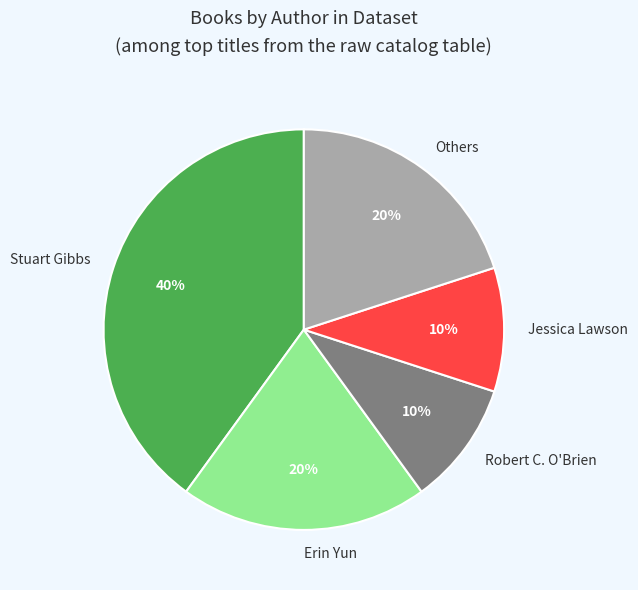

Count the number of slices in the pie.

5